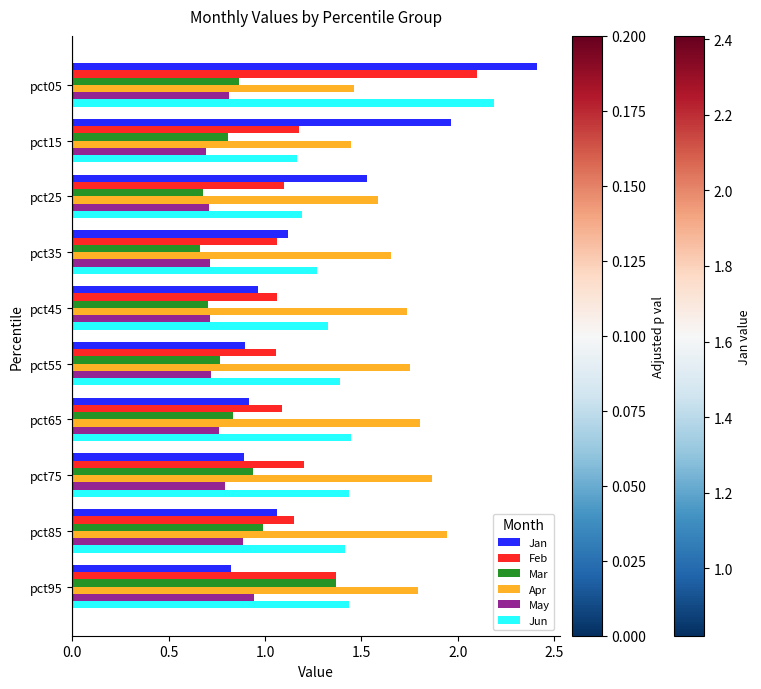

At which label does Jun reach its peak?

pct05